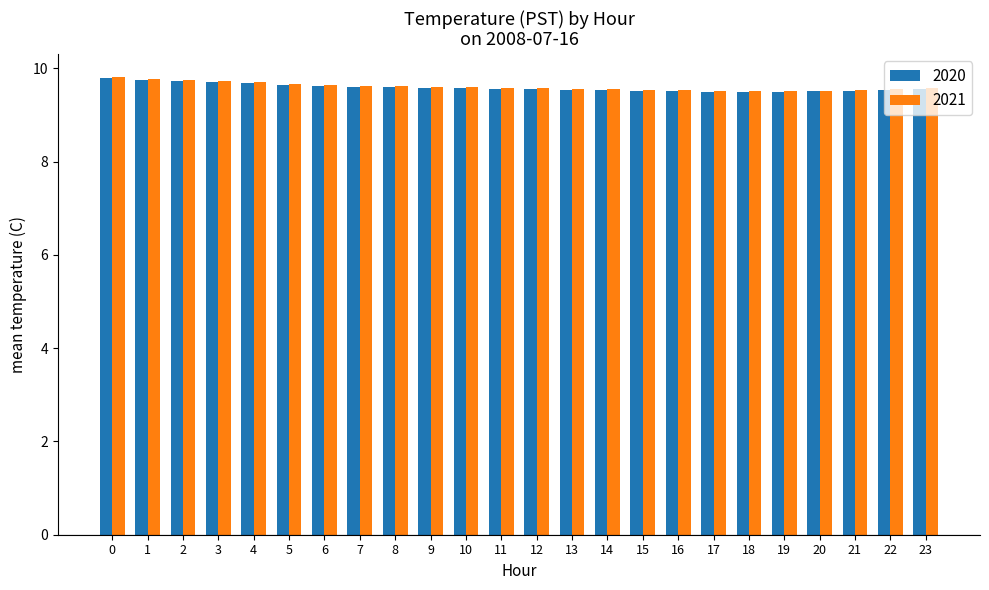

What is the smallest value displayed?

9.5